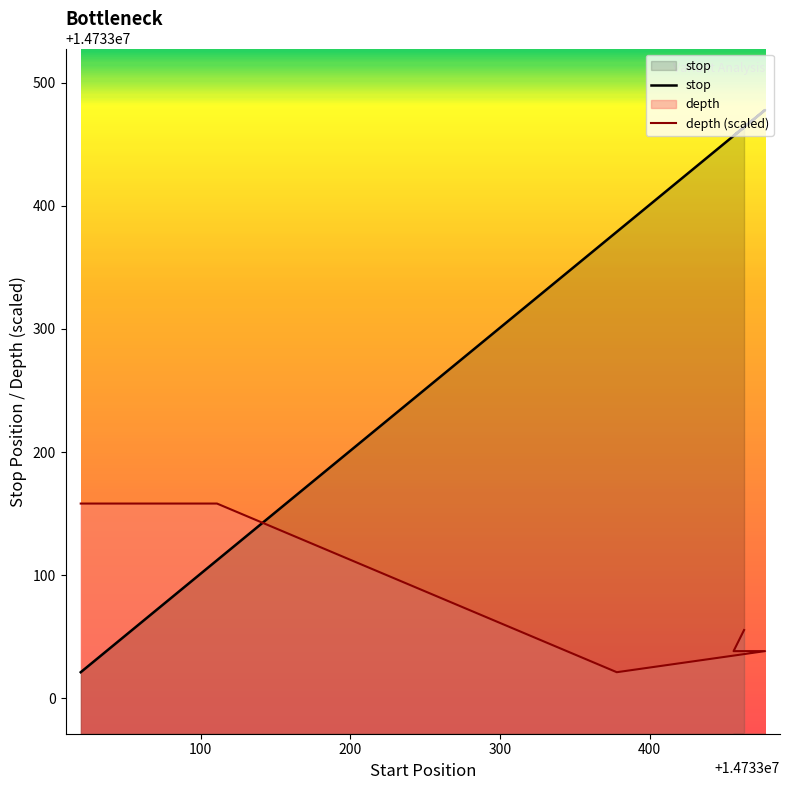

What is the average value of the depth series?

14733078.1